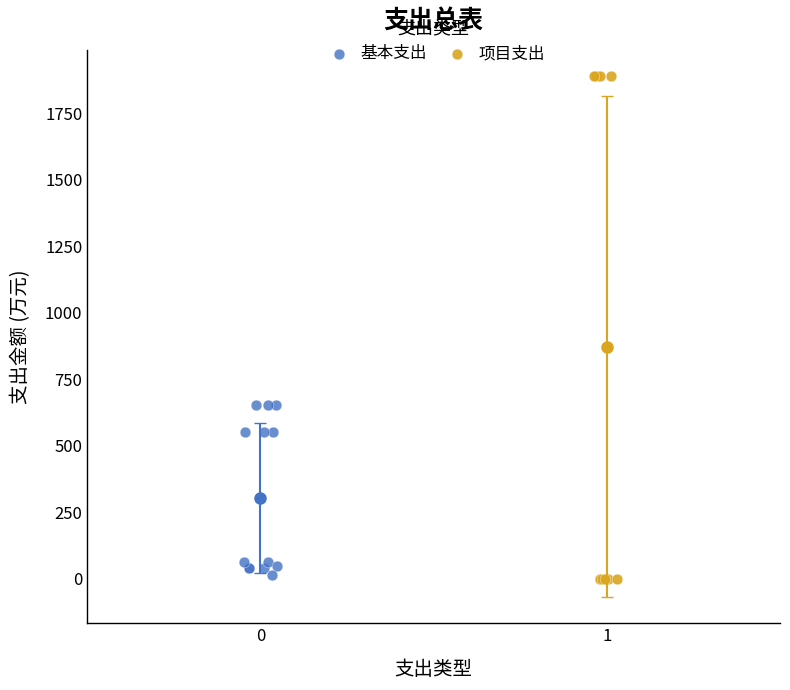

Which series has the largest Y range (max minus min)?

项目支出